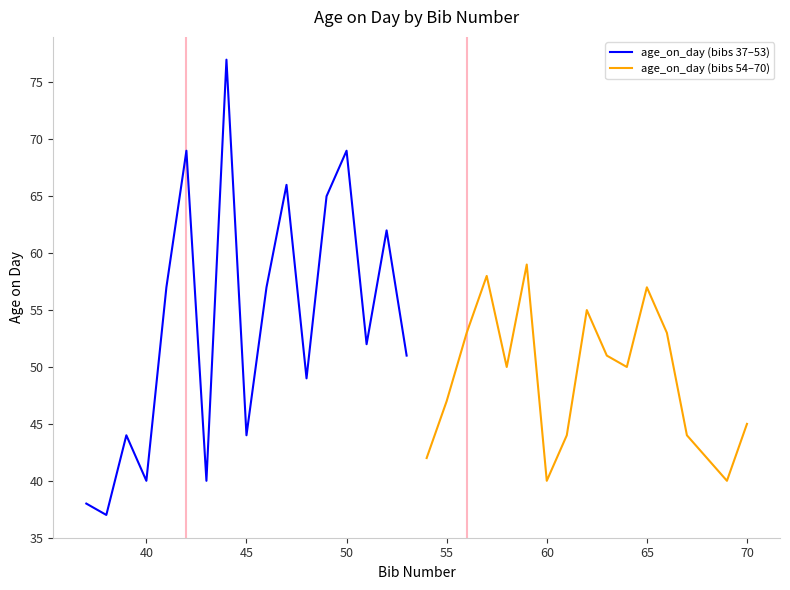

Which series has the largest total across all categories?

age_on_day (bibs 37–53)